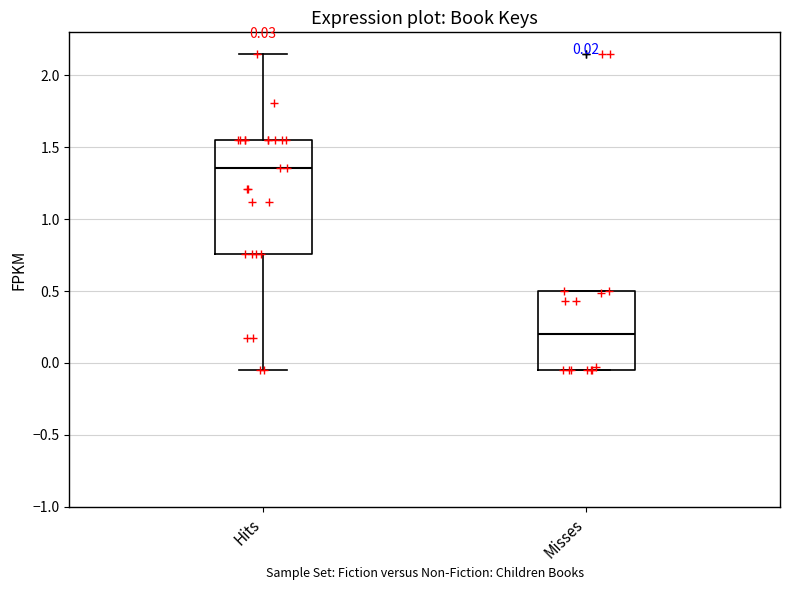

Which box's median line is the highest?

Hits